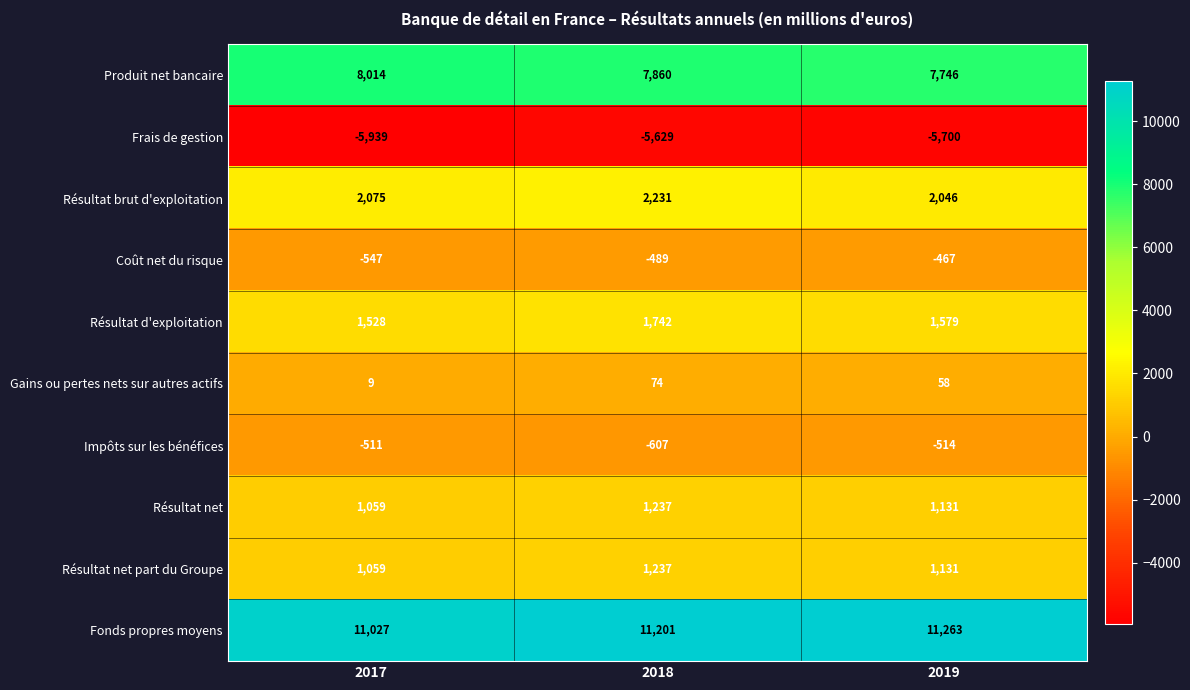

At which label is Résultat net closest to 1148?

2019